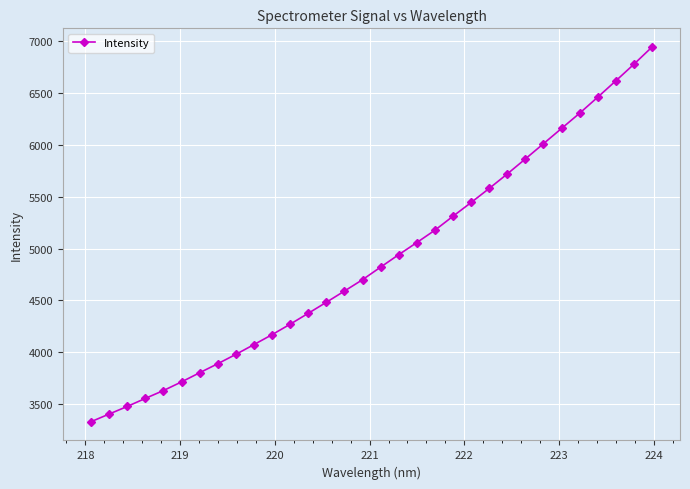

What is the maximum value shown in the chart?

6945.1